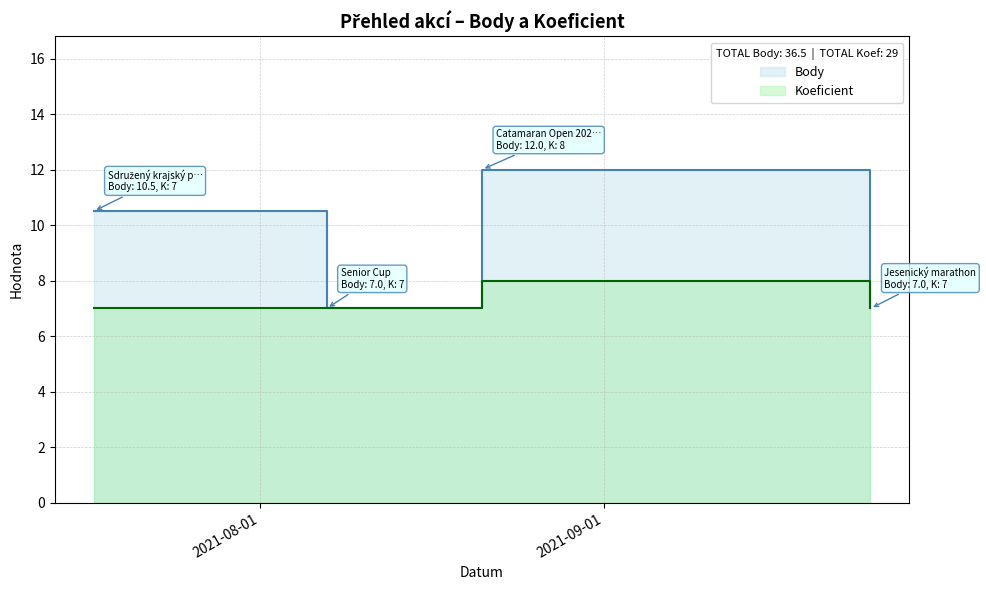

How many lines are shown in the chart?

2